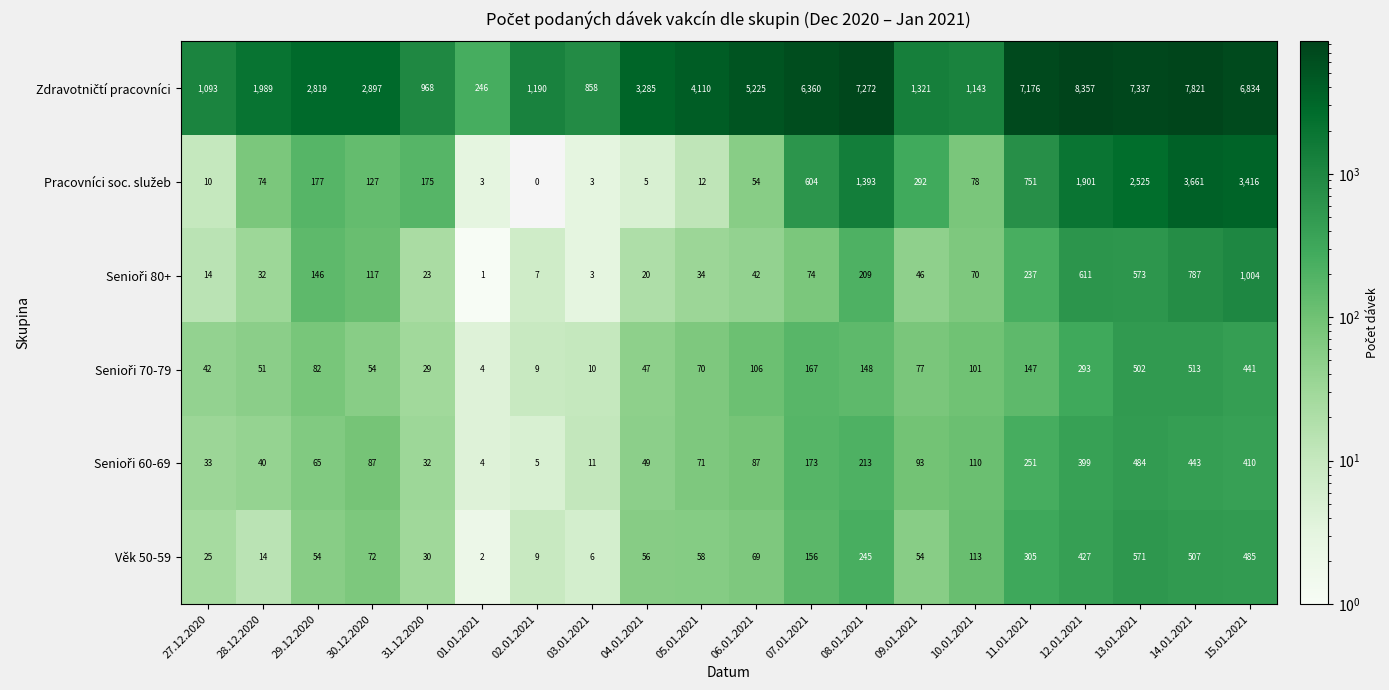

How many distinct data groups are displayed?

6